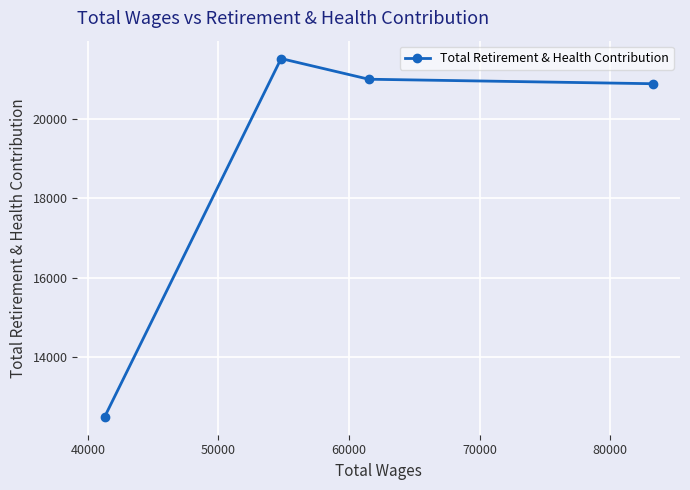

What is the smallest value displayed?

12509